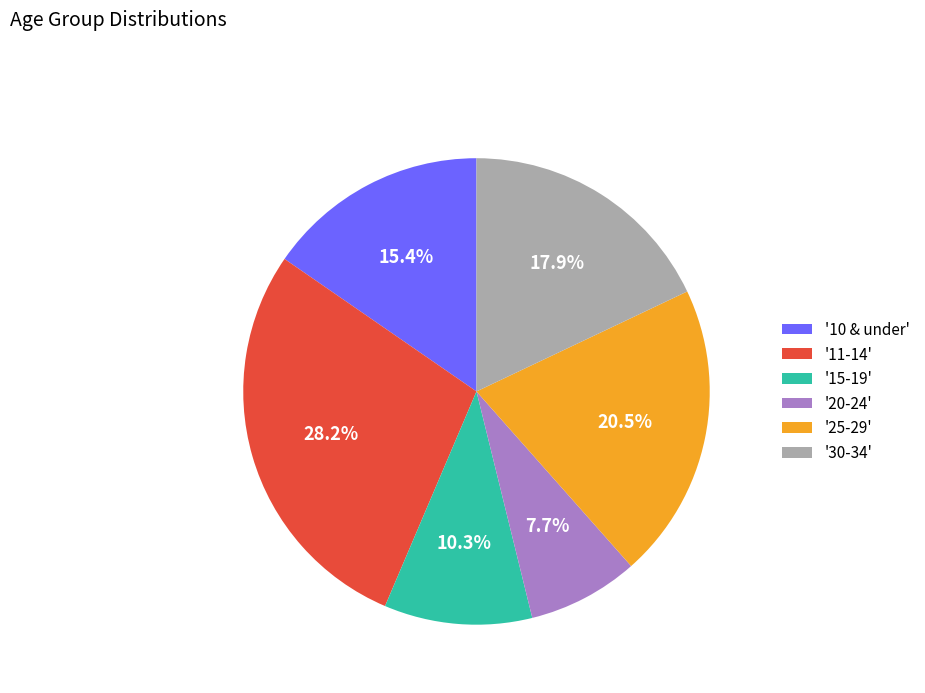

Do '11-14' and '10 & under' together represent more than half of the pie?

No